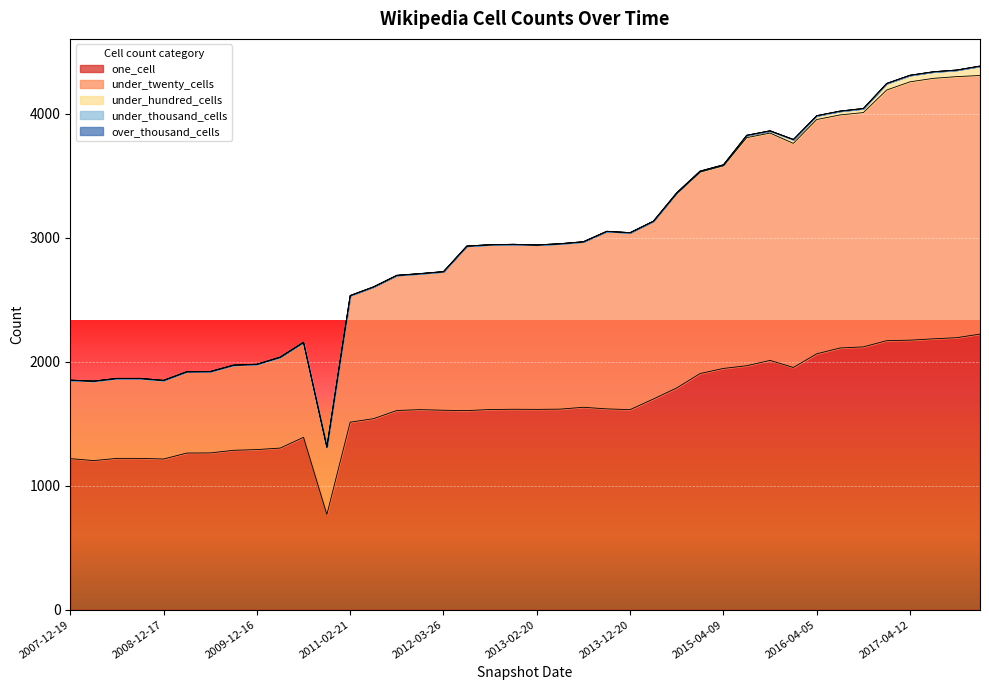

What position from the left is 2010-11-17?

12